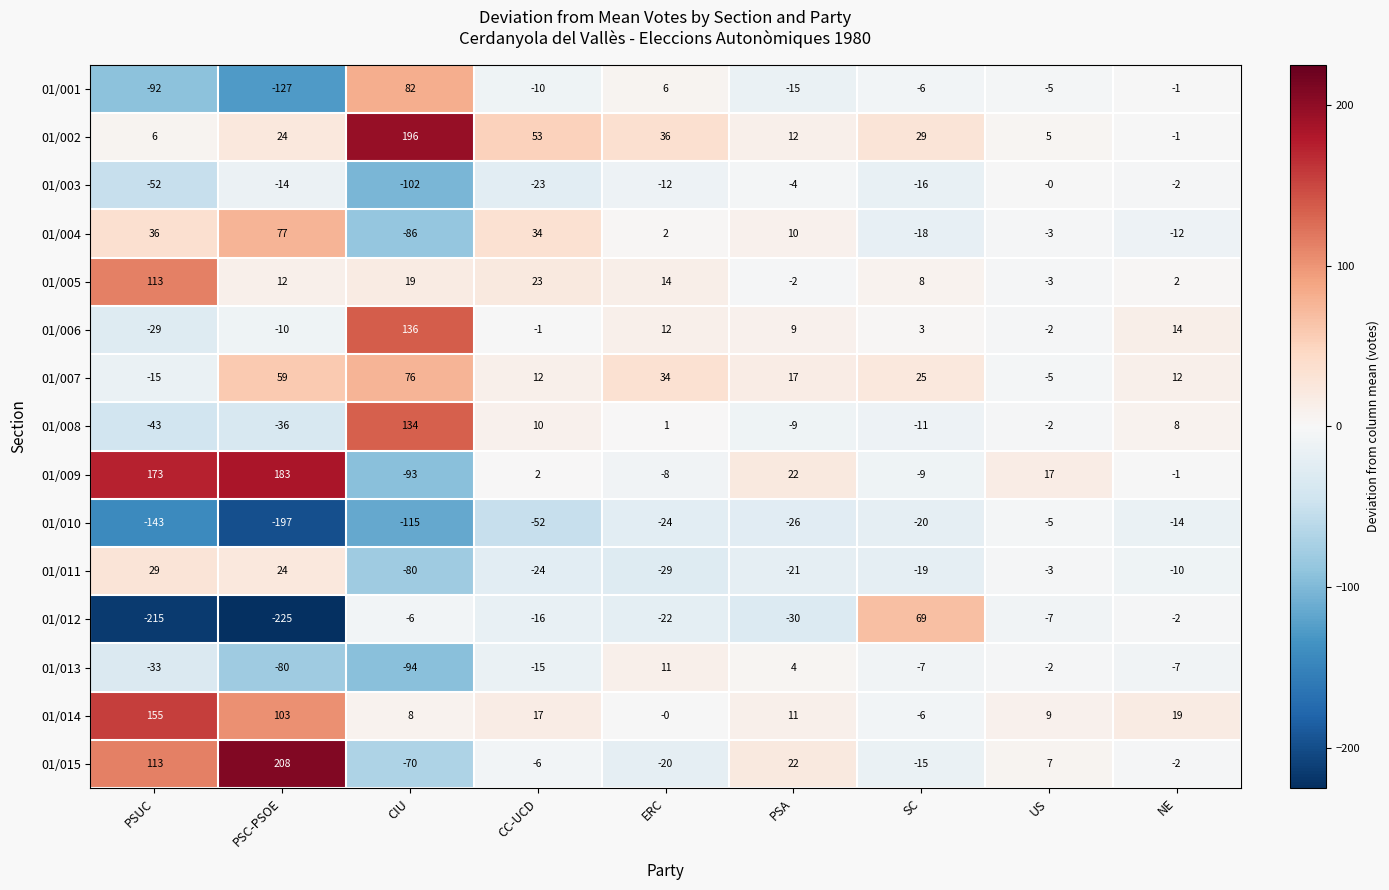

What value does the 01/015 series have at US?

7